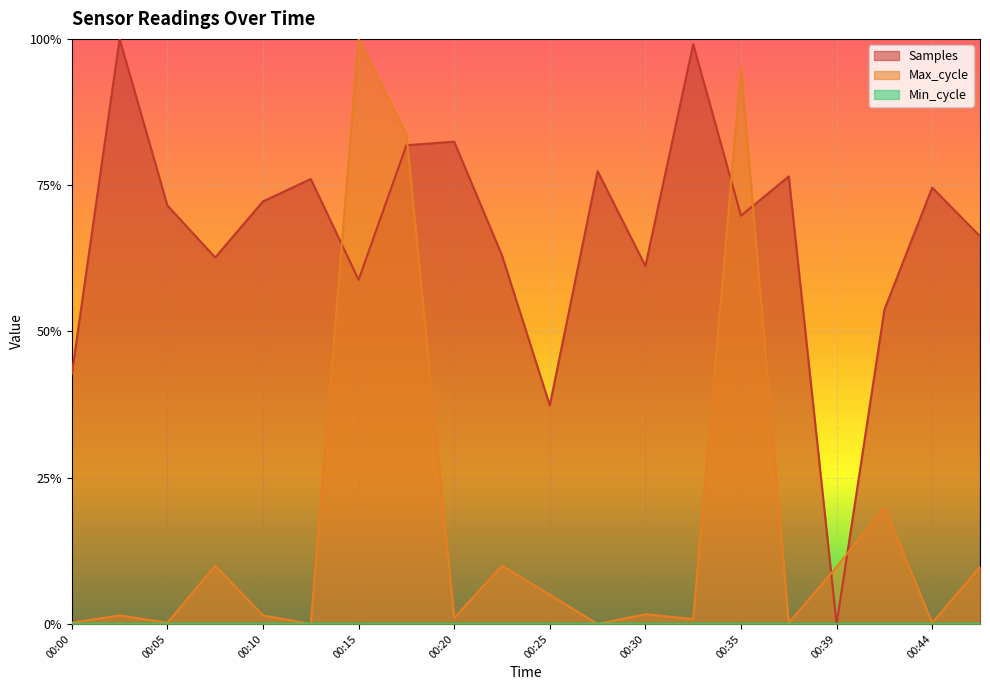

Which series has the largest total across all categories?

Samples